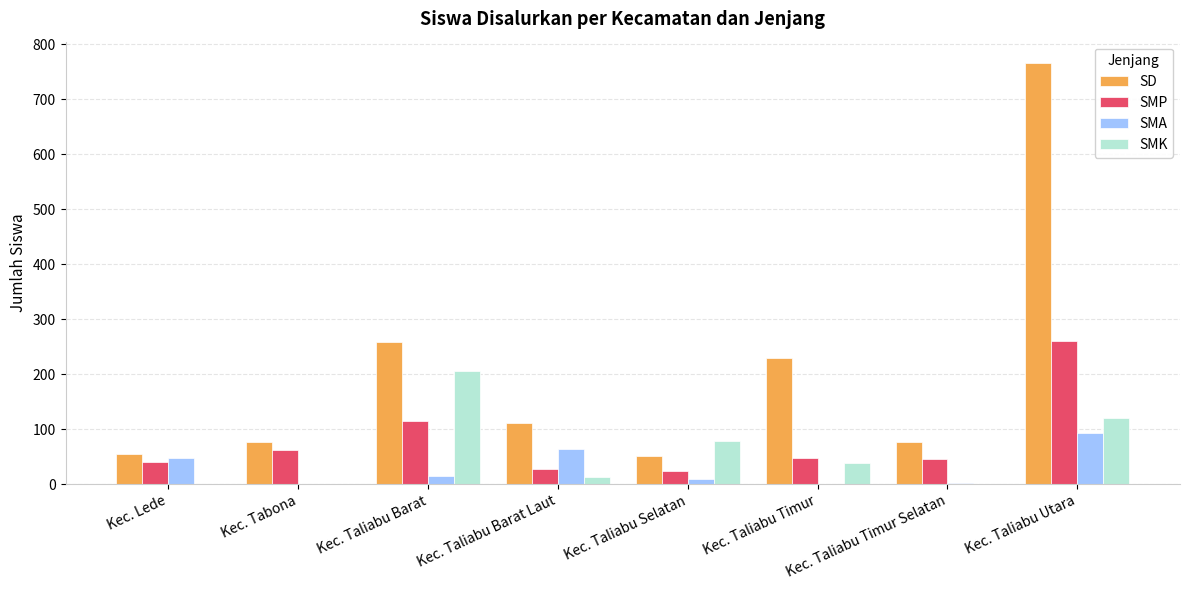

Between Kec. Lede and Kec. Taliabu Barat, which series saw the biggest shift?

SMK